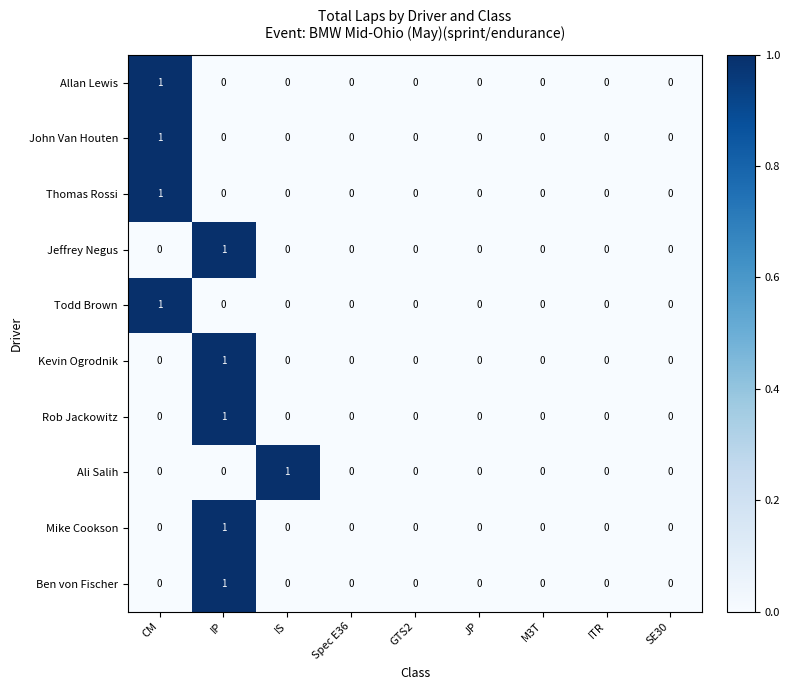

At which category is the sum across all series the highest?

IP